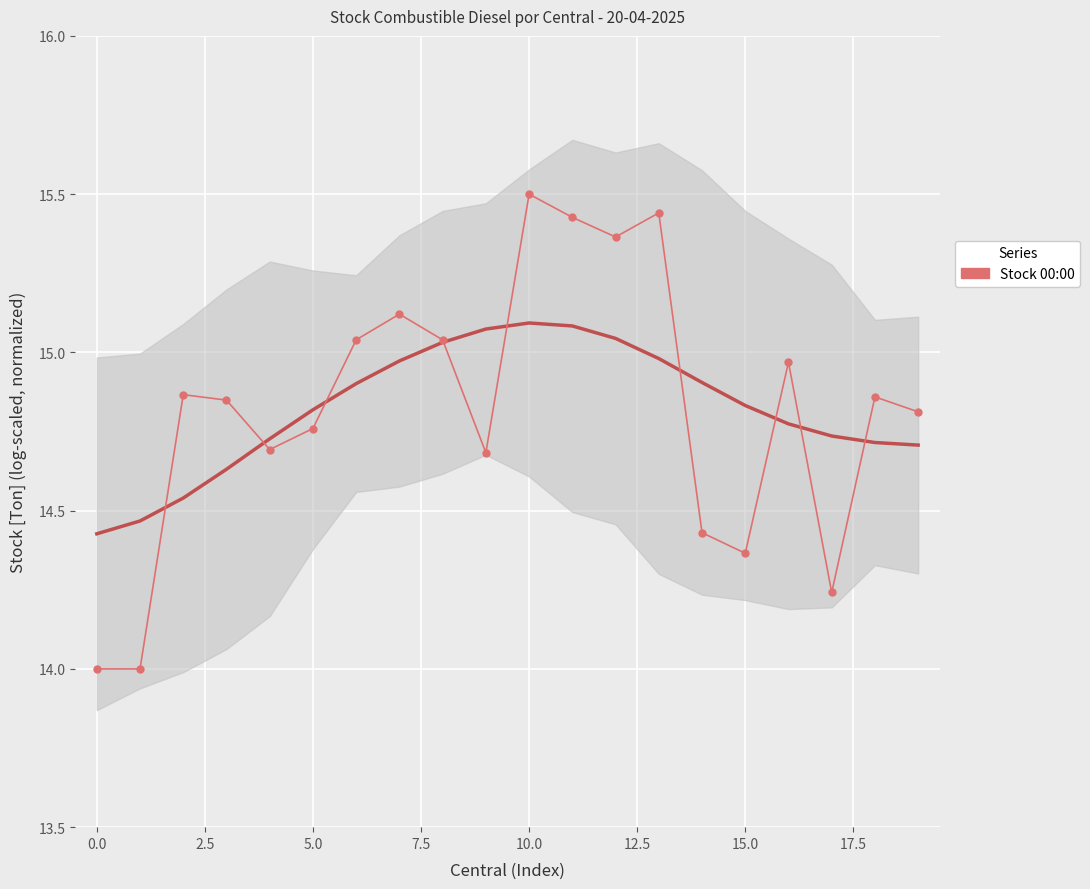

What is the difference between the maximum and minimum values?

1.5